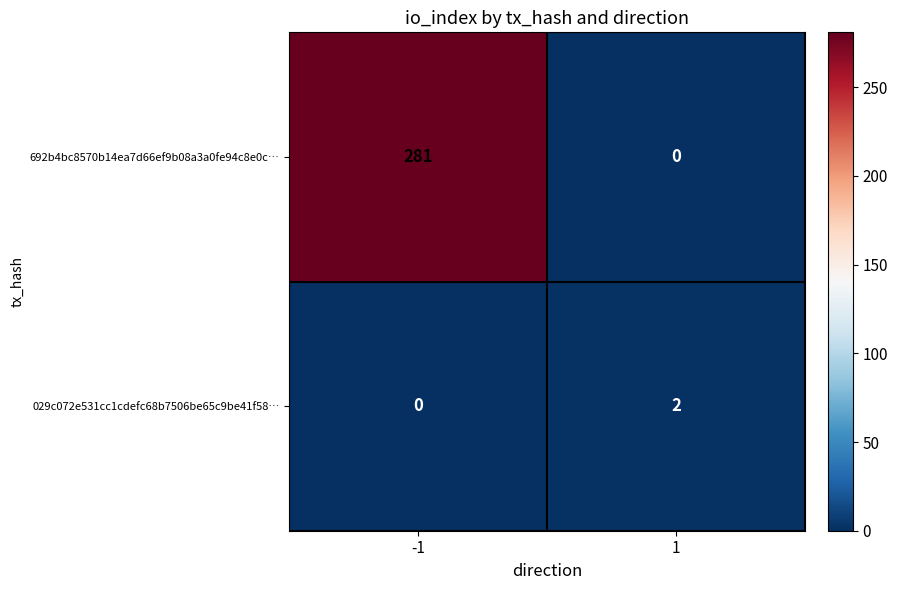

Count the number of data series in this chart.

2